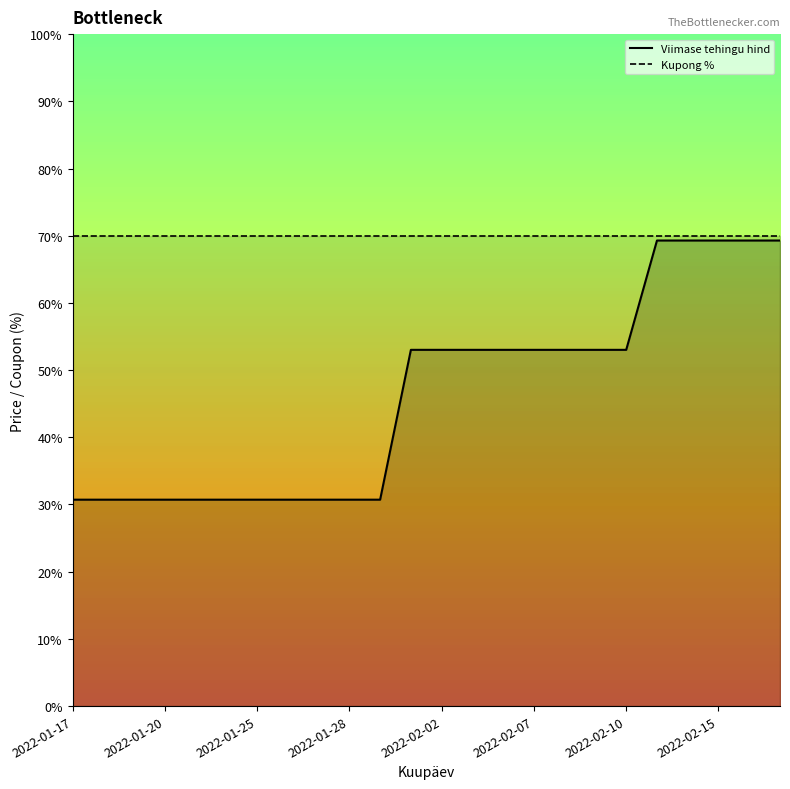

How many values are below 101?

11